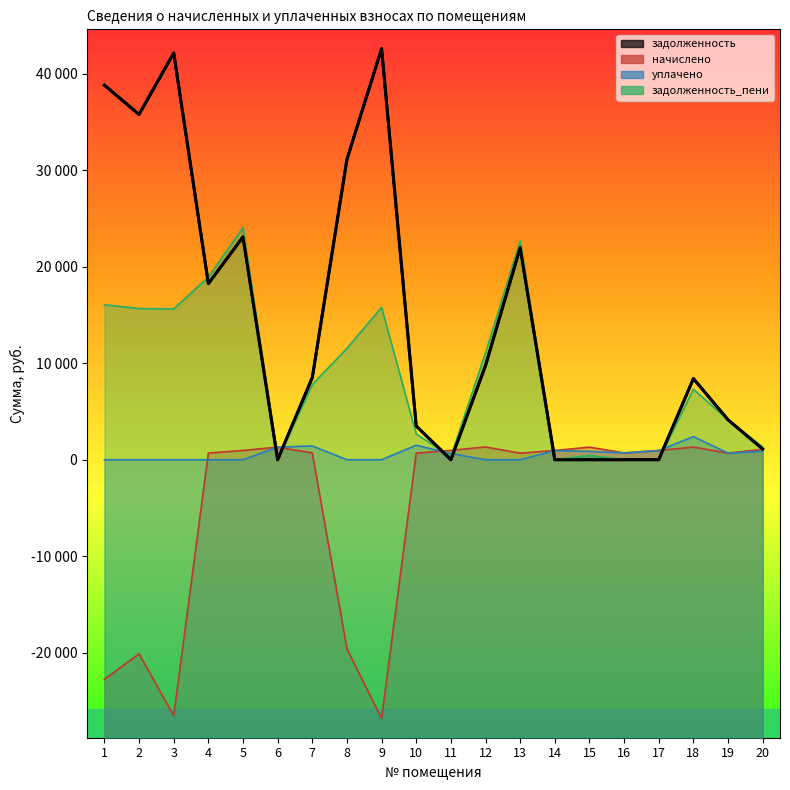

Reading left to right, what are all the values shown in this chart?

задолженность: 38827.9	35796.2	42167.4	18252.8	23096.9	0.3	8514.6	31141.9	42618.6	3486.3	0.0	9757.1	21986.3	0.0	0.0	0.0	0.0	8406.8	4136.9	1110.9
начислено: -22769.1	-20119.7	-26538.8	685.3	962.1	1304.8	701.2	-19599.7	-26822.7	679.3	972.1	1320.7	679.3	956.2	1304.8	703.2	956.2	1308.8	687.2	1069.7
уплачено: 0.0	0.0	0.0	0.0	0.0	1305.0	1428.0	0.0	0.0	1500.0	648.1	0.0	0.0	951.0	869.8	703.2	944.0	2400.0	687.0	868.0
задолженность_пени: 16058.8	15676.4	15628.6	18938.1	24059.0	0.1	7787.8	11542.2	15795.9	2665.5	324.0	11077.8	22665.5	1.6	434.9	0.0	0.0	7315.6	4137.2	1312.6